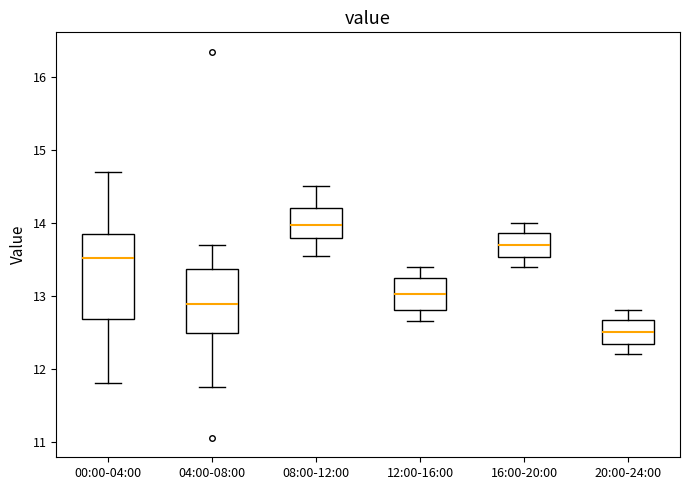

Which box's median line is the highest?

08:00-12:00